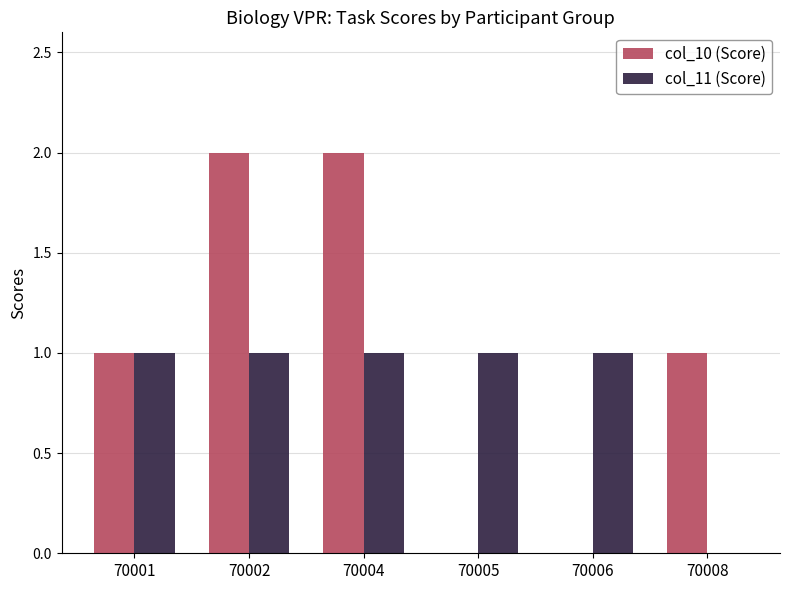

Between 70004 and 70005, which series saw the biggest shift?

col_10 (Score)